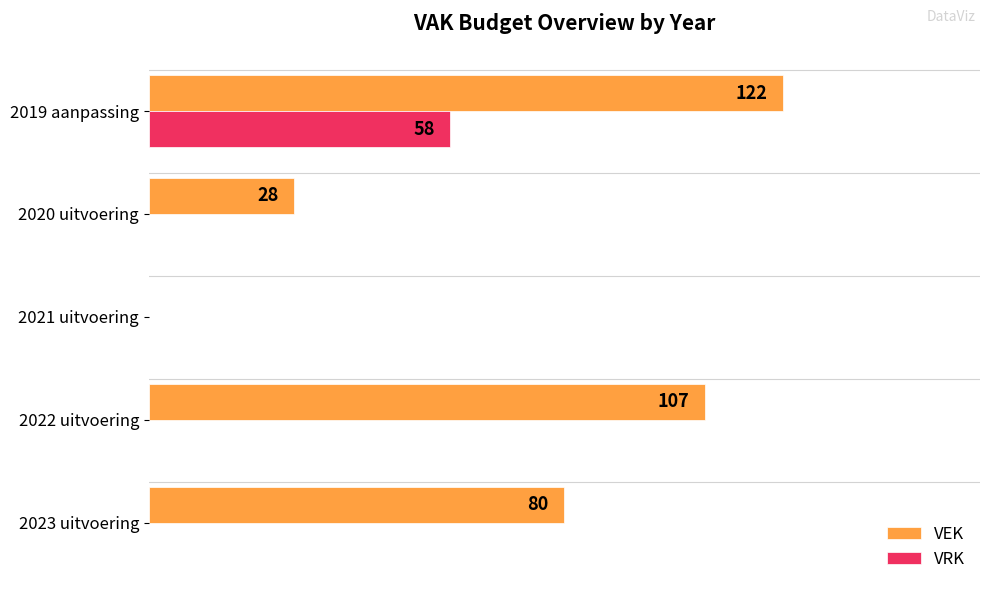

Which series has the largest total across all categories?

VEK